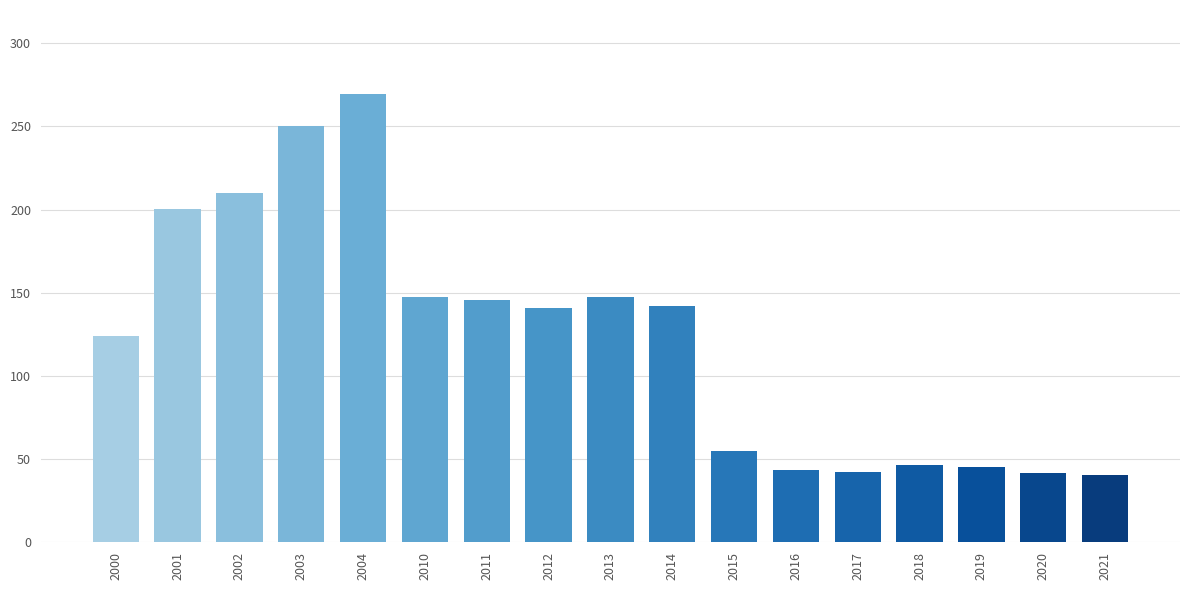

What is the sum of the values at 2013 and 2000?

271.8